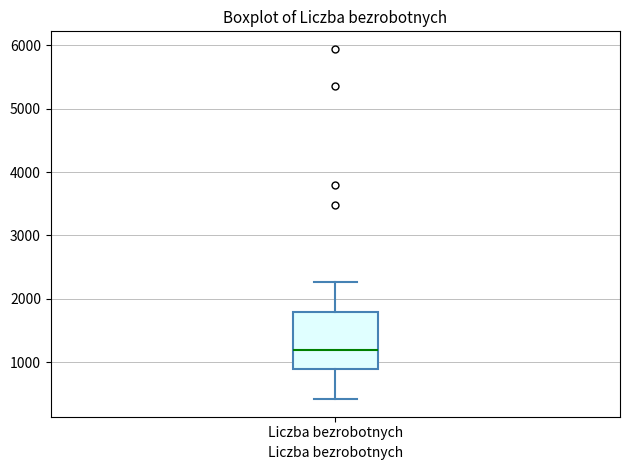

Read this box plot against the y-axis: the position of the median line, the range covered by the box, and the ends of both whiskers. The values are not printed on the chart, so give them approximately, as read against the axis.

median 1200, box 900 to 1800, whiskers 400 to 2300